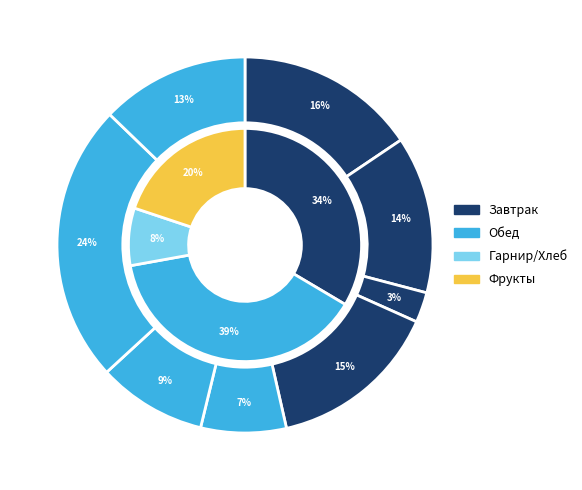

Is it true that Напиток кисломолочный (йогурт) is 7% of the pie?

False